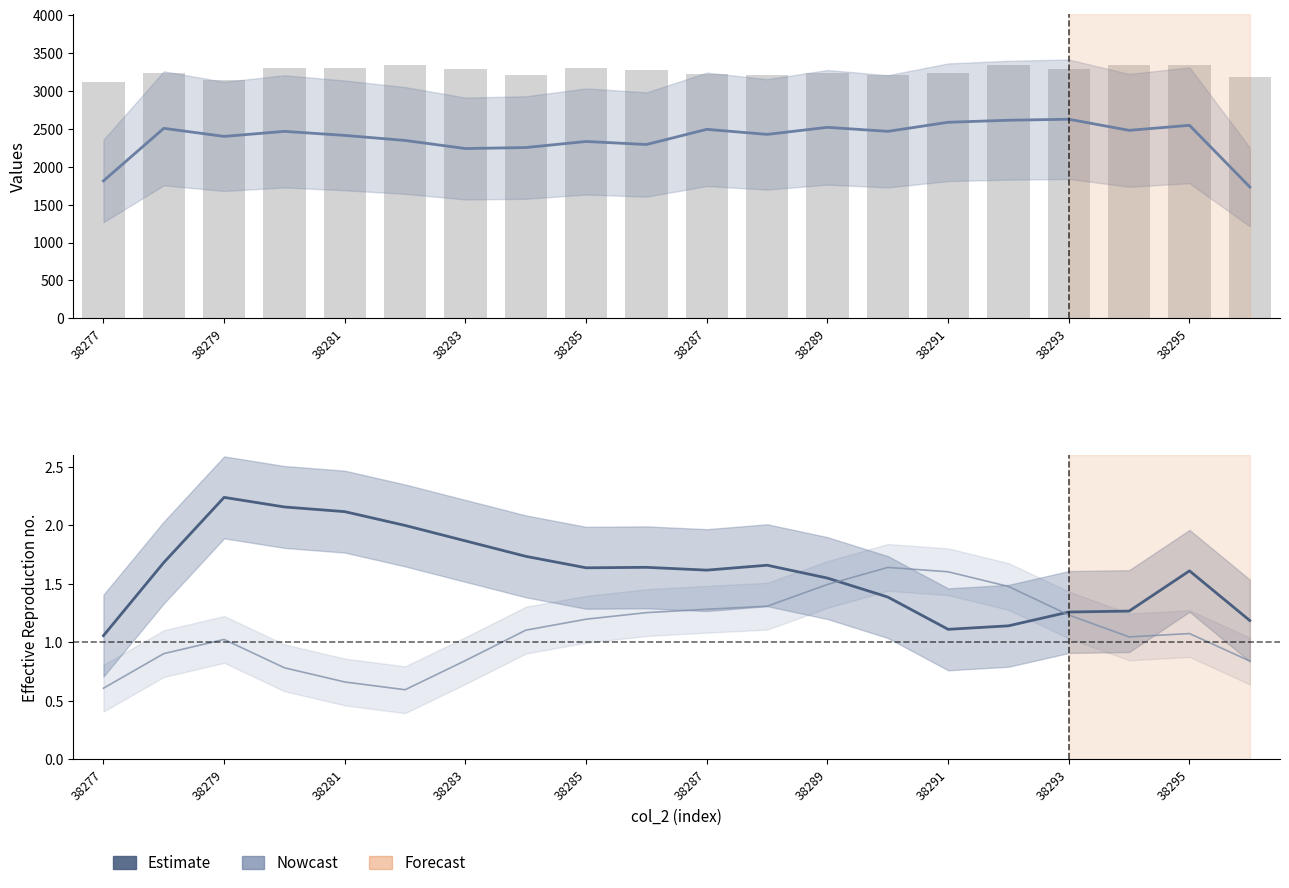

The value of col_6 at 38295 is 804.3. True or false?

False